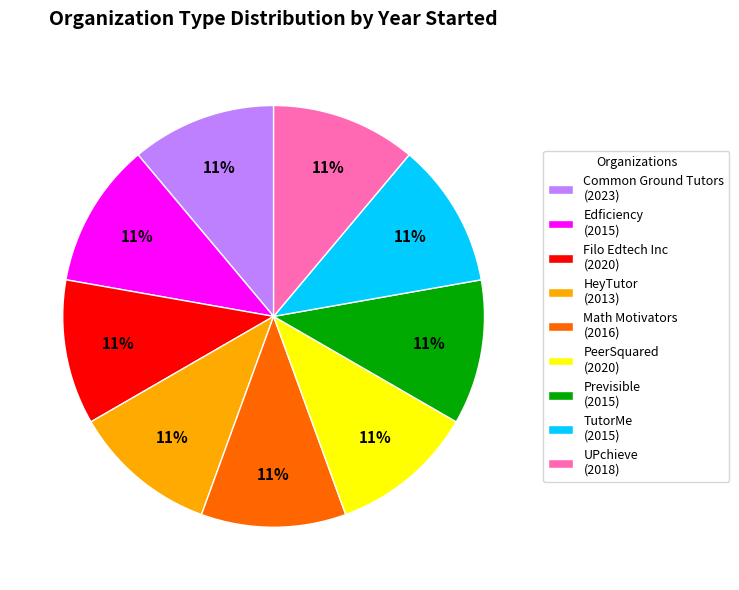

Is there any slice that represents more than half of the pie?

No